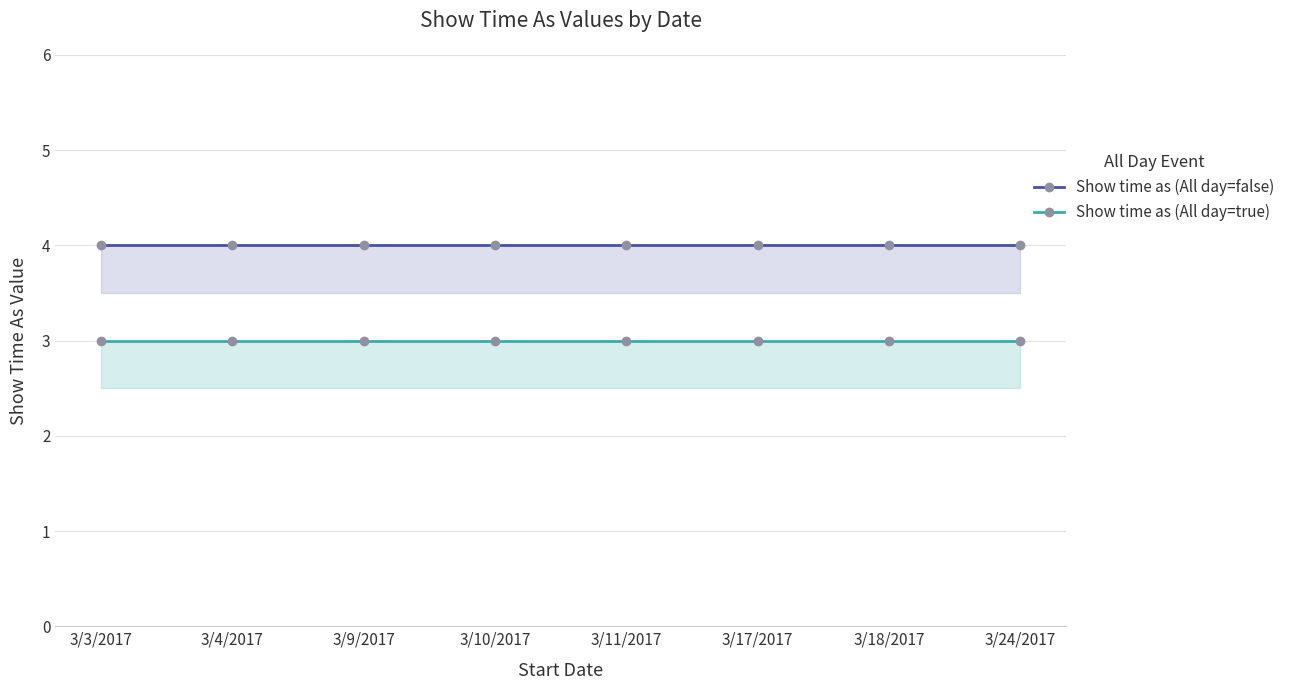

How many lines are shown in the chart?

2